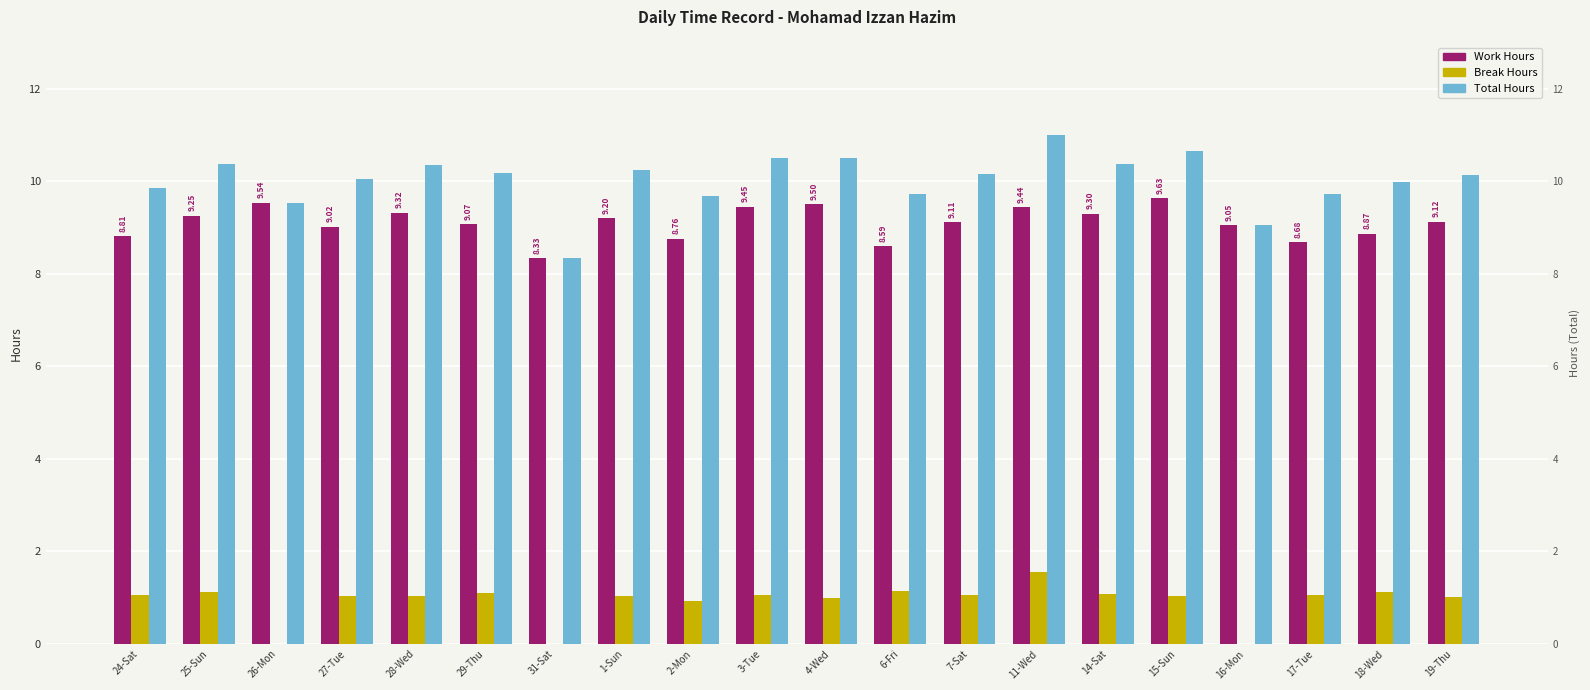

Is the value of Work Hours at 4-Wed greater than the value of Break Hours at 17-Tue?

Yes